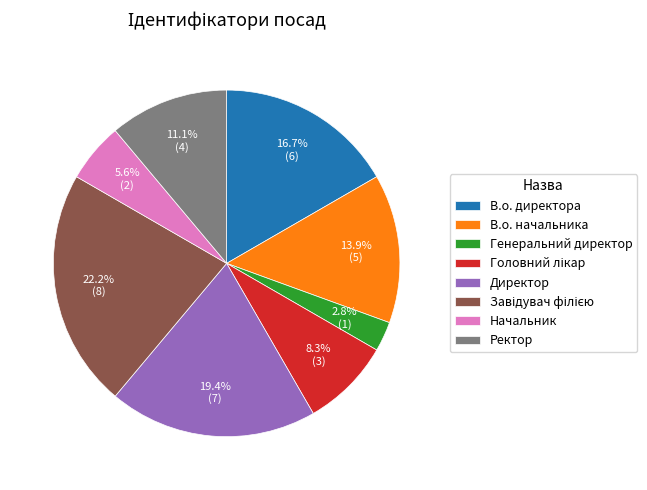

Does Генеральний директор represent more than half of the total?

No